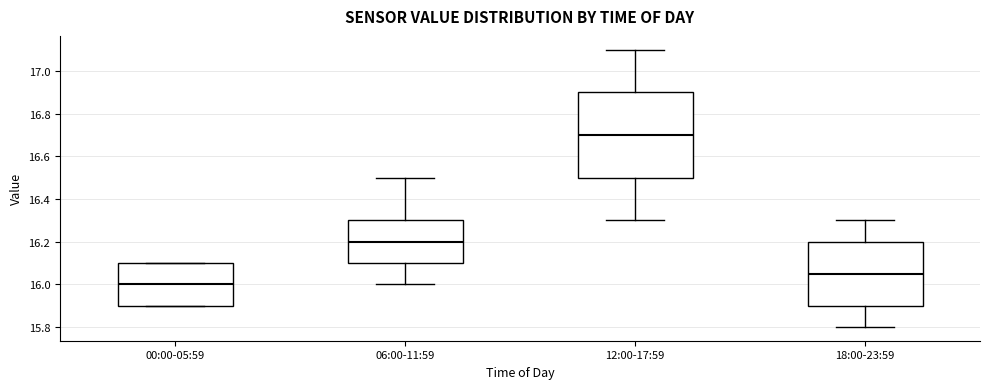

Which box is the tallest, from its lower edge to its upper edge?

12:00-17:59